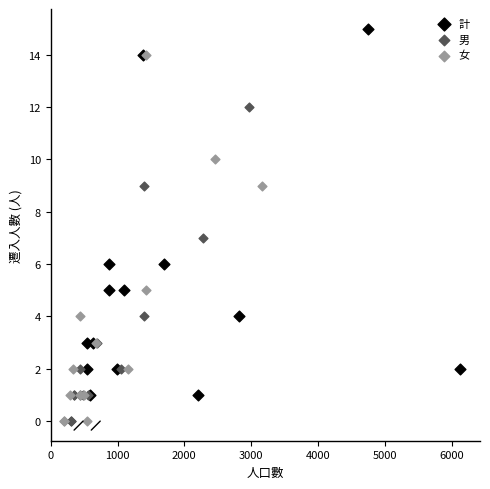

What are all the series names shown in the legend?

計, 男, 女